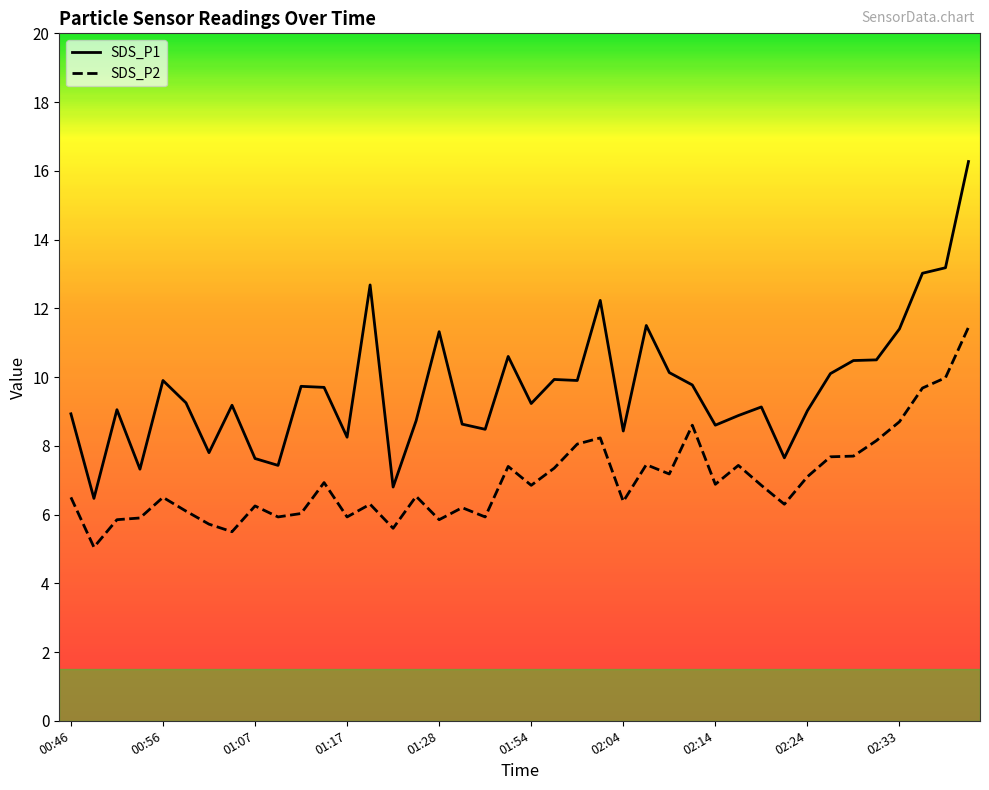

What are all the series names shown in the legend?

SDS_P1, SDS_P2